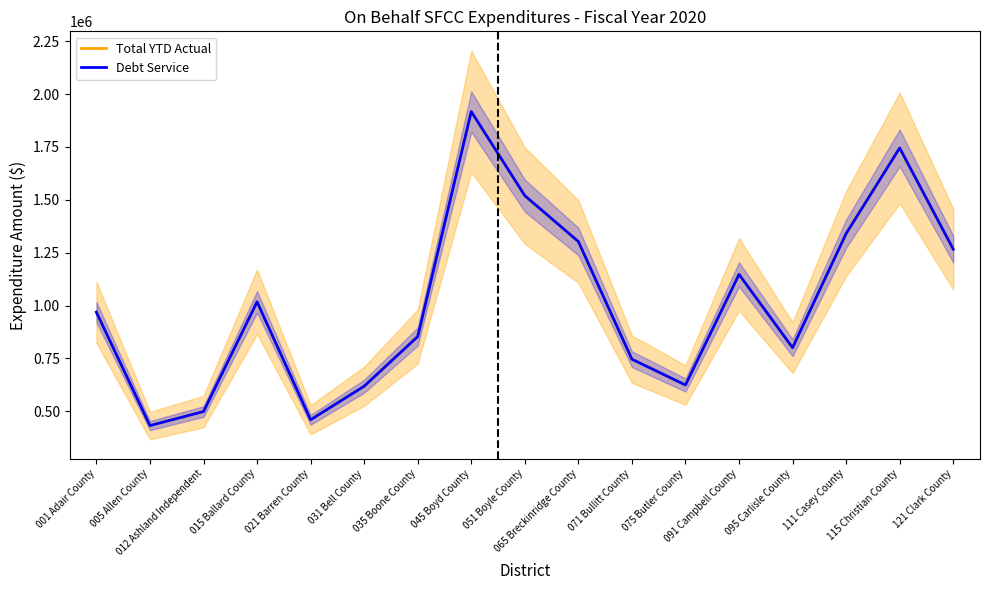

What is the lowest value of the Debt Service series?

432251